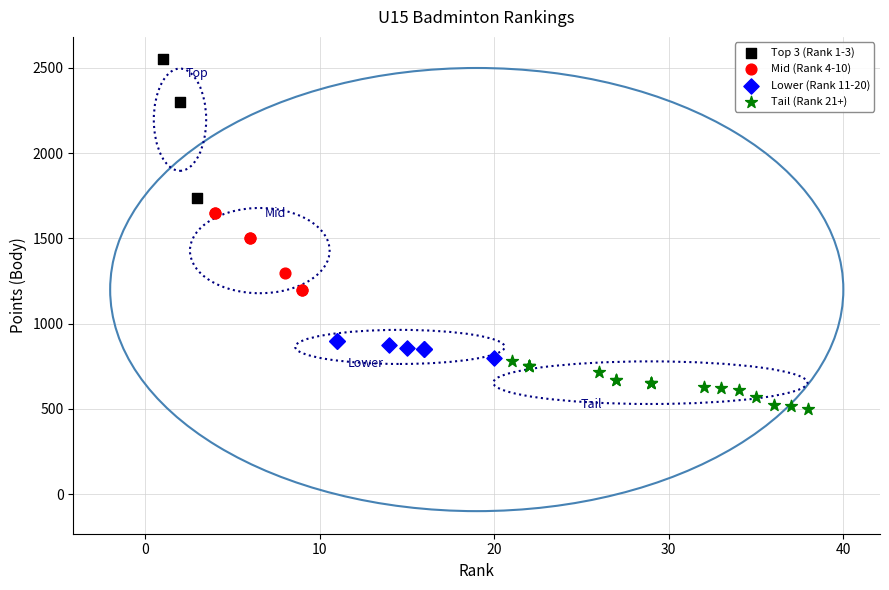

Which series contains the lowest Y value?

Tail (Rank 21+)